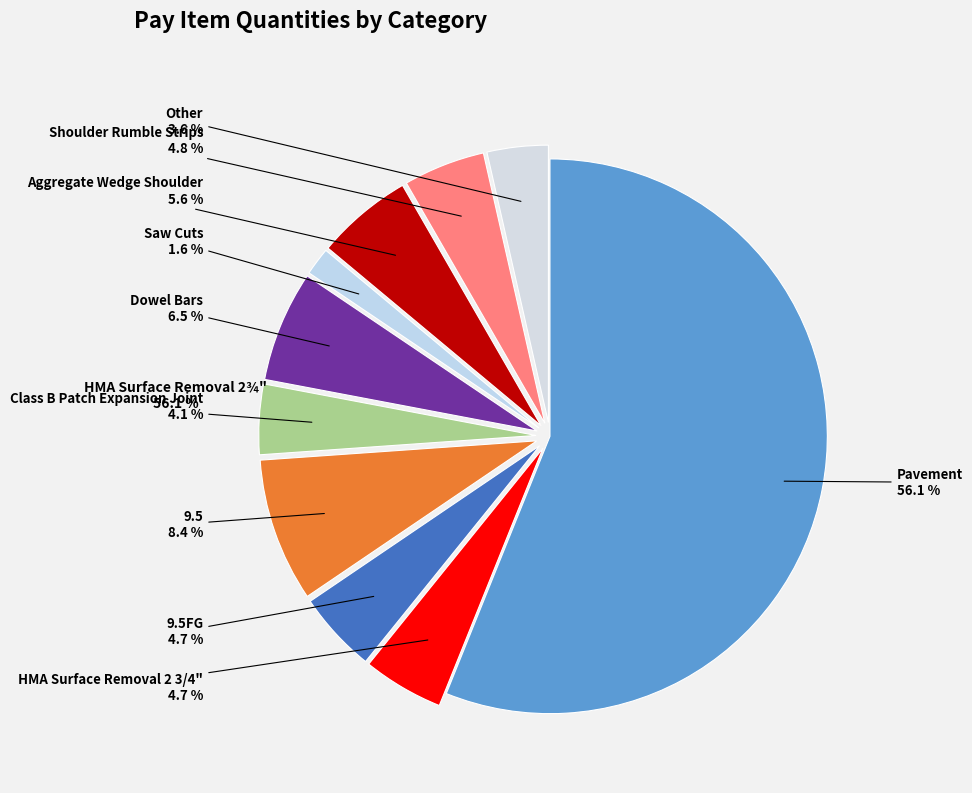

Which slice is the largest?

Pavement (Whiteside)